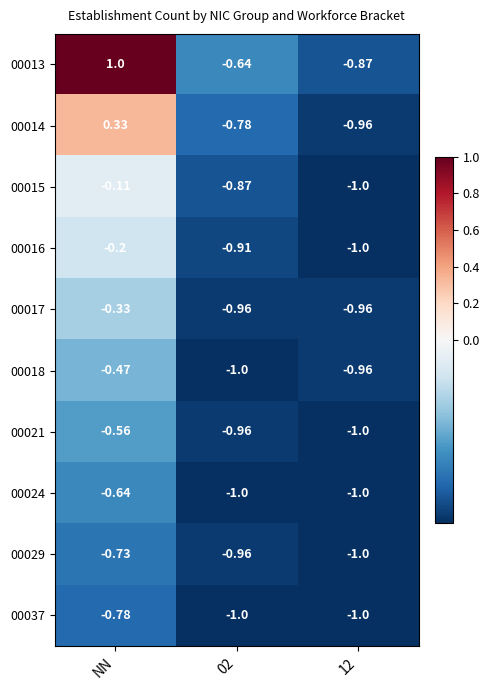

Rank the series by their maximum value, from highest to lowest.

00013, 00014, 00015, 00016, 00017, 00018, 00021, 00024, 00029, 00037